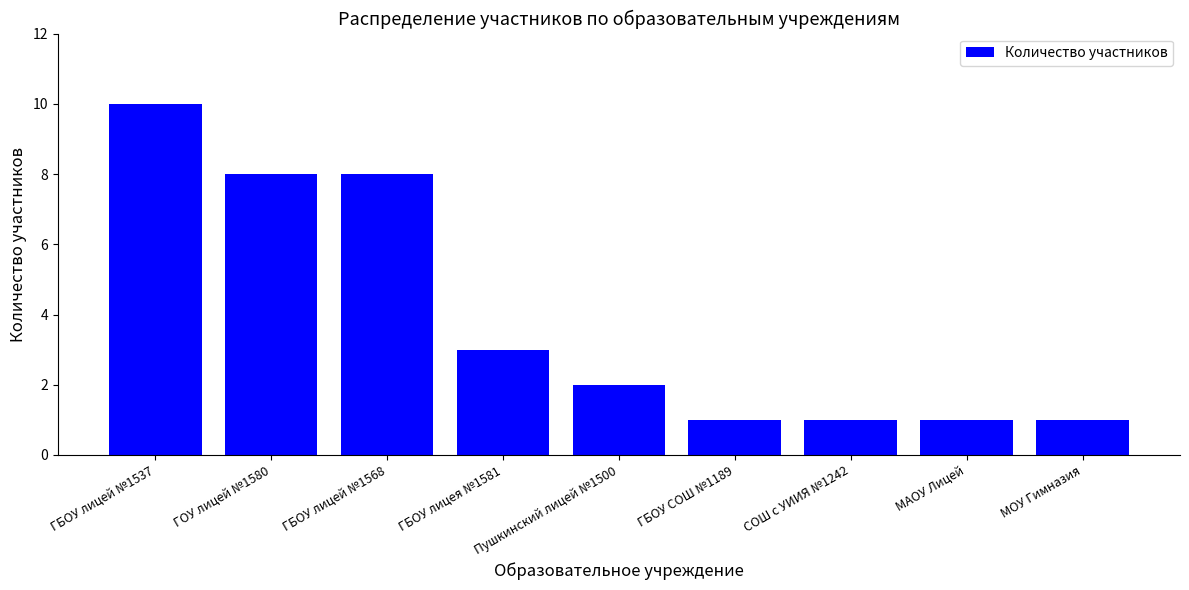

Reading left to right, transcribe all the data shown in this chart.

ГБОУ лицей №1537=10	ГОУ лицей №1580=8	ГБОУ лицей №1568=8	ГБОУ лицея №1581=3	Пушкинский лицей №1500=2	ГБОУ СОШ №1189=1	СОШ с УИИЯ №1242=1	МАОУ Лицей=1	МОУ Гимназия=1